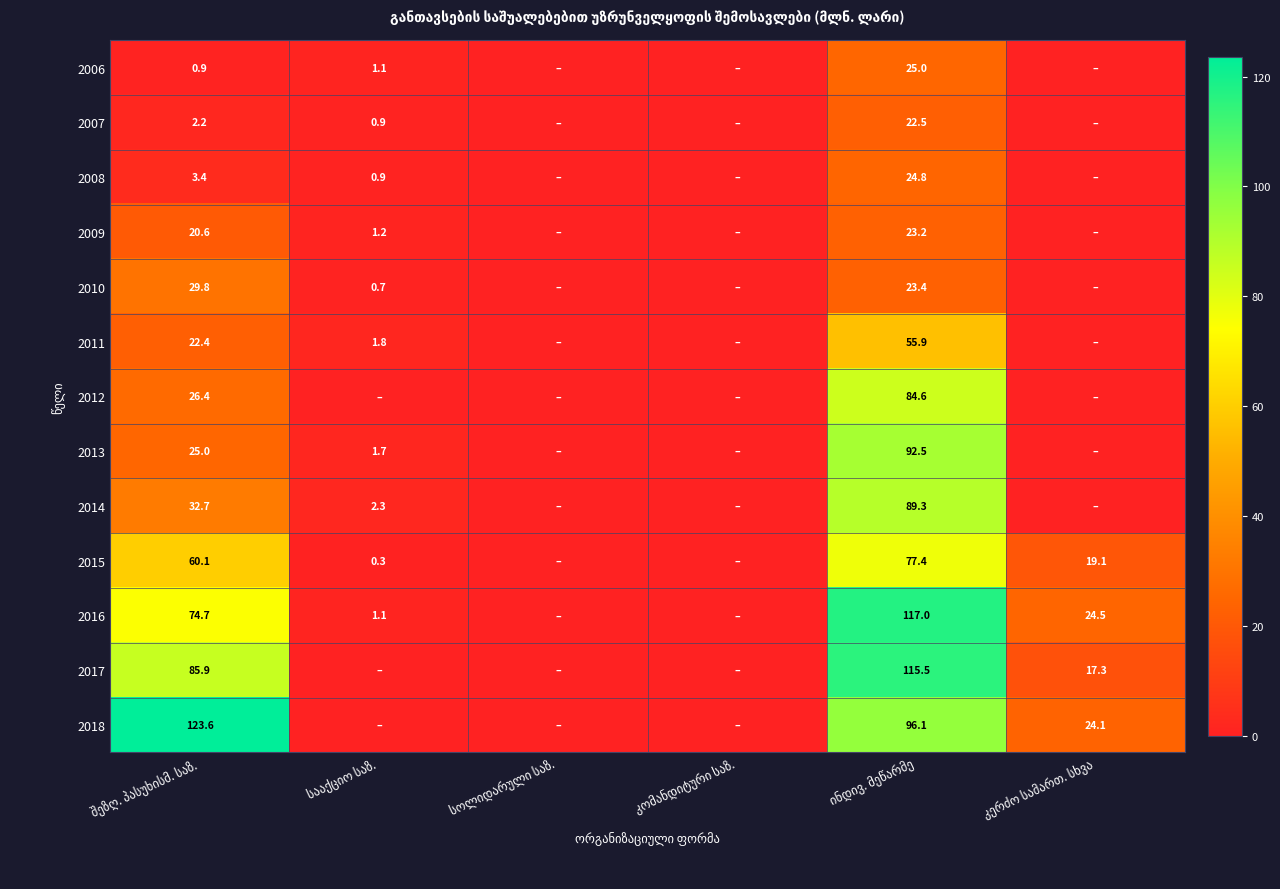

Rank the series at ინდივ. მეწარმე from highest to lowest value.

2016, 2017, 2018, 2013, 2014, 2012, 2015, 2011, 2006, 2008, 2010, 2009, 2007